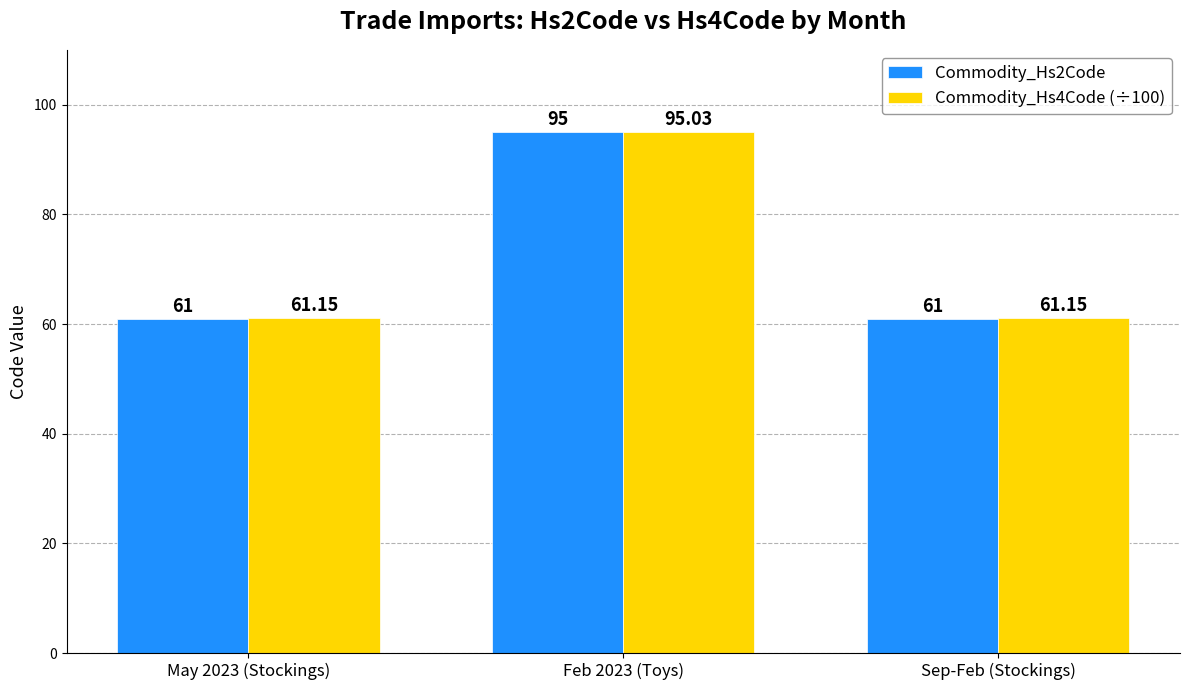

The Commodity_Hs4Code (÷100) series shows 61.1 at May 2023 (Stockings). True or false?

True